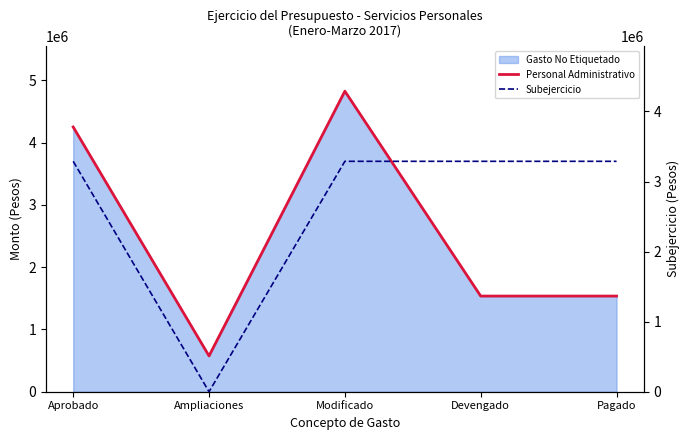

What is the total value across all series at Modificado?

8112079